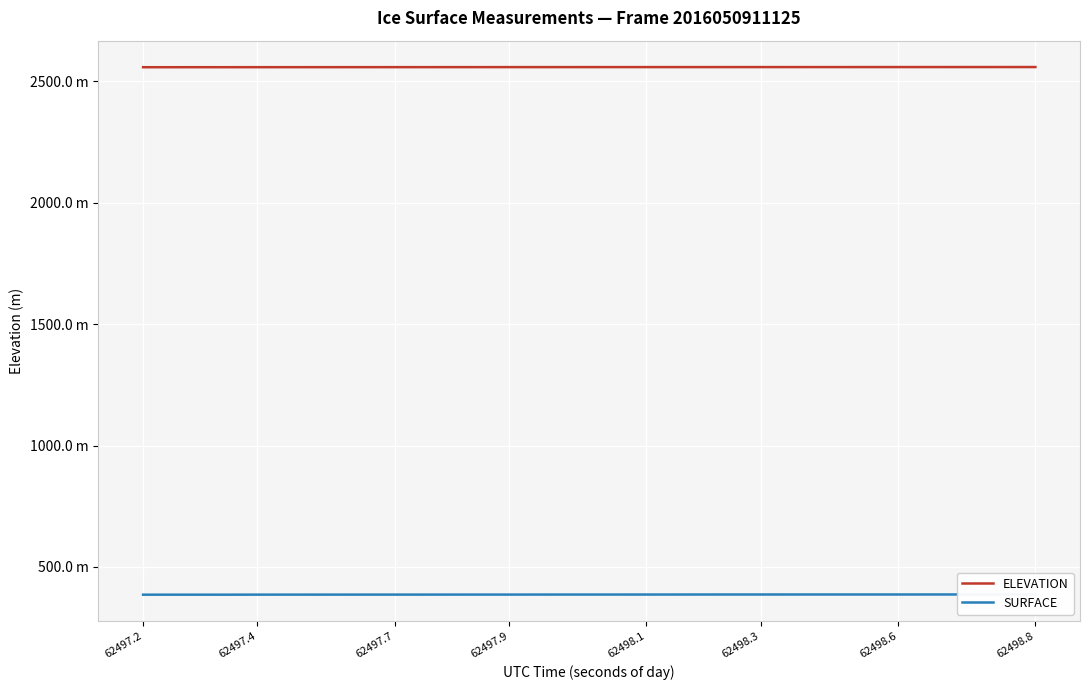

Which series has the widest spread of values?

SURFACE